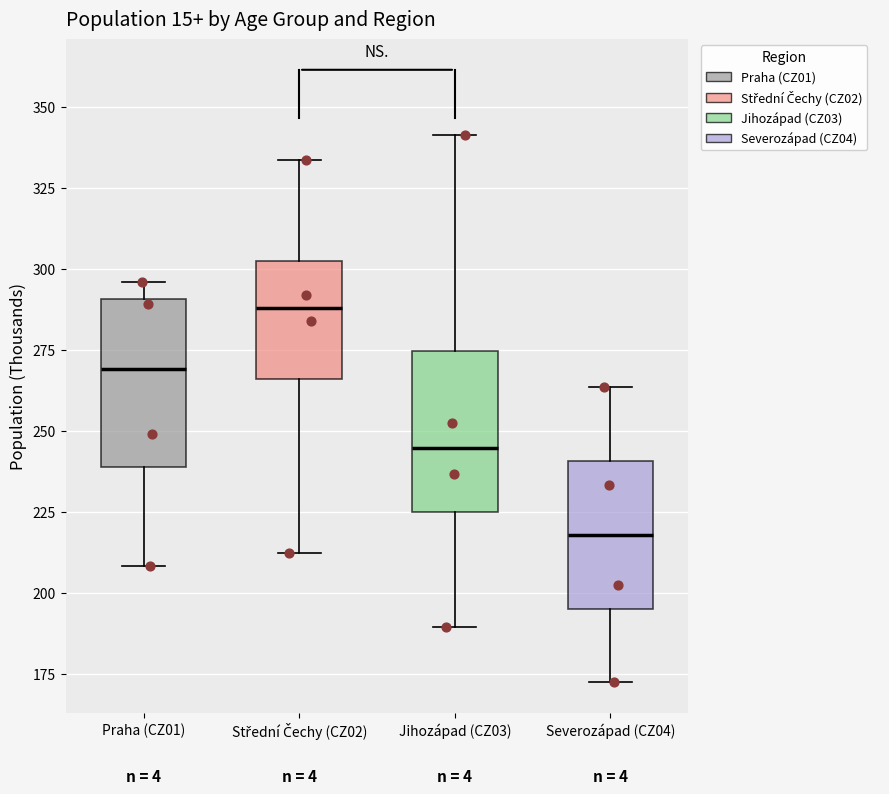

Which box has the highest median line?

Střední Čechy (CZ02)